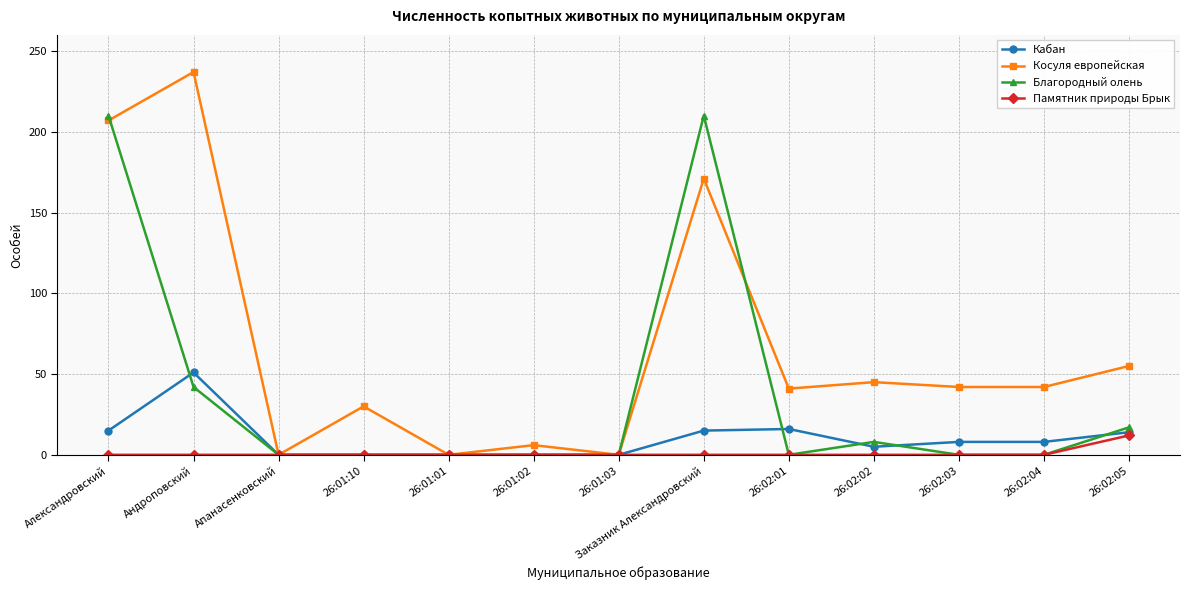

What is the sum of the Кабан values at Александровский and 26:02:04?

23